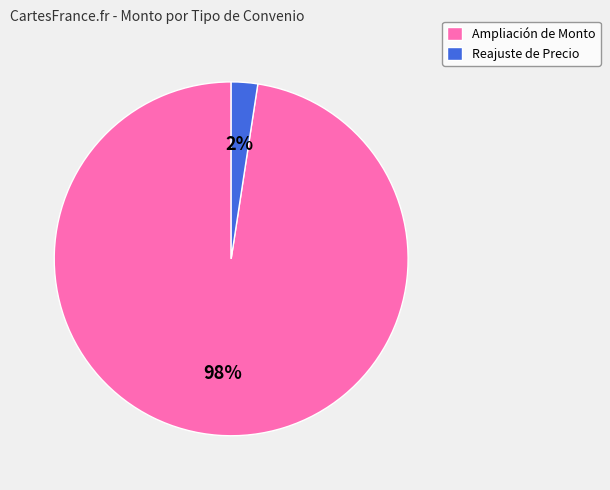

What is the largest slice in the pie chart?

Ampliación de Monto